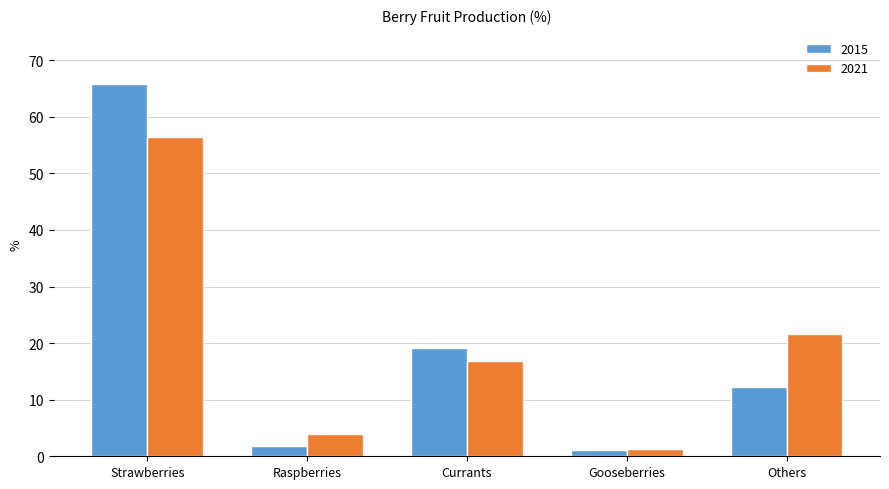

Rank the series by their maximum value, from highest to lowest.

2015, 2021